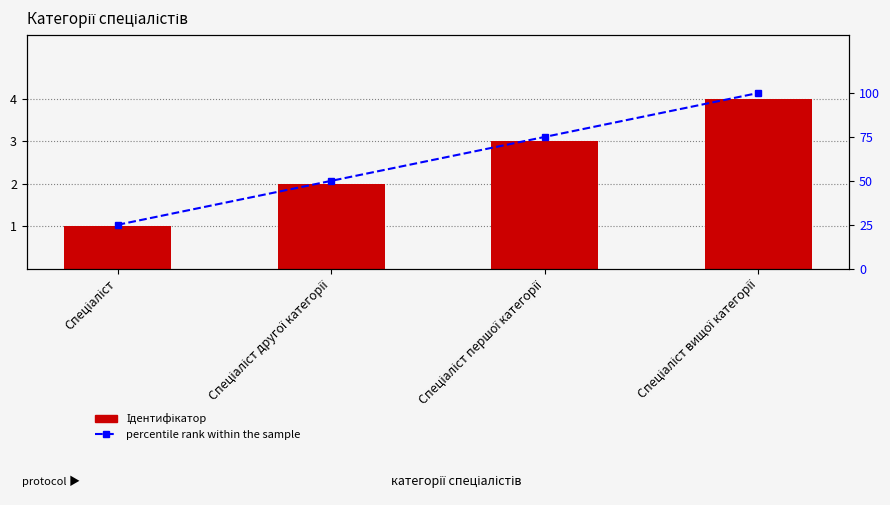

What position from the right is Спеціаліст вищої категорії?

1